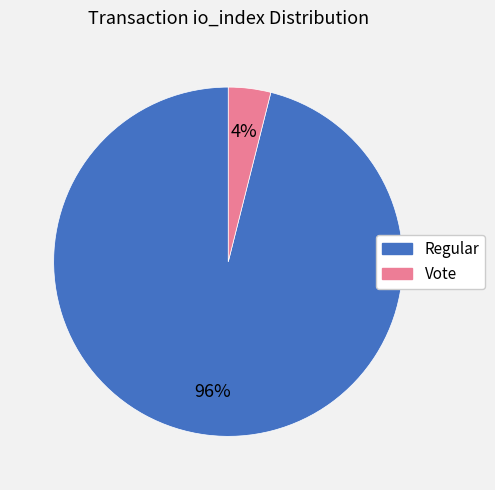

To the nearest percent, what is the difference between the largest and smallest slice percentages?

92%